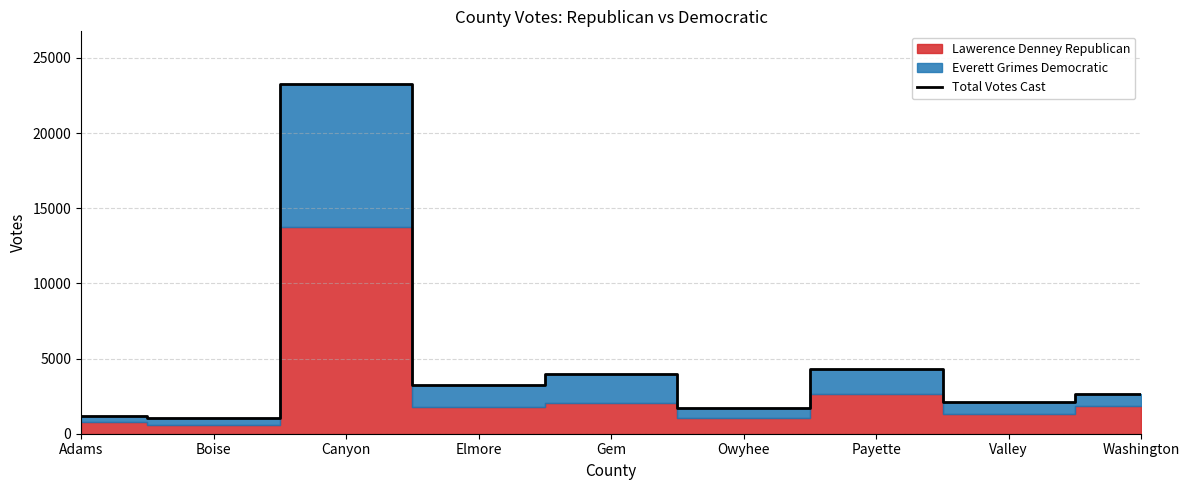

At which category does the chart reach its peak across all series?

Canyon